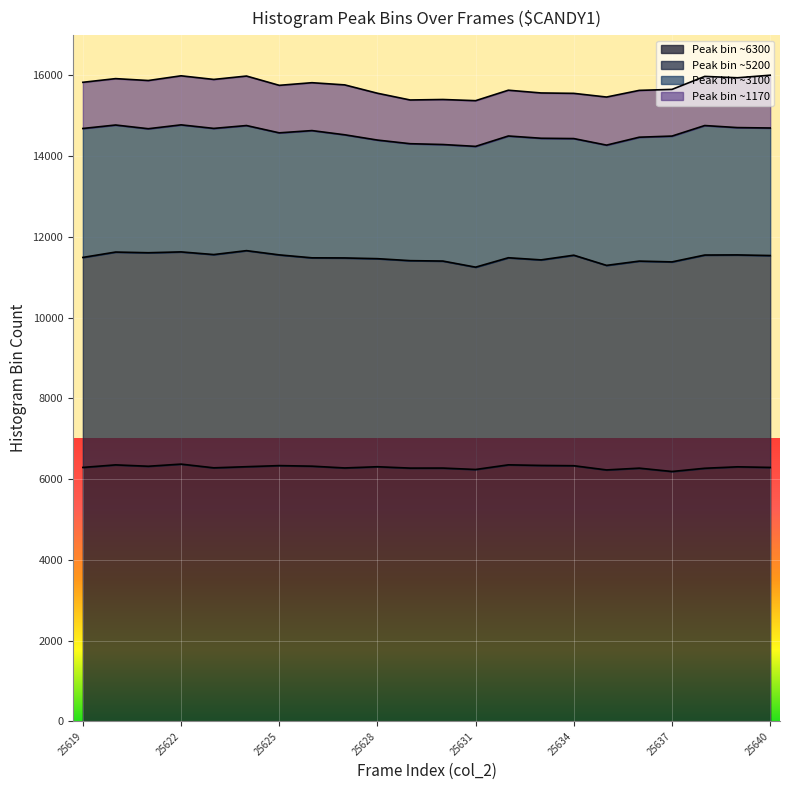

Is it true that Peak bin ~6300 equals 6240 at 25631?

True